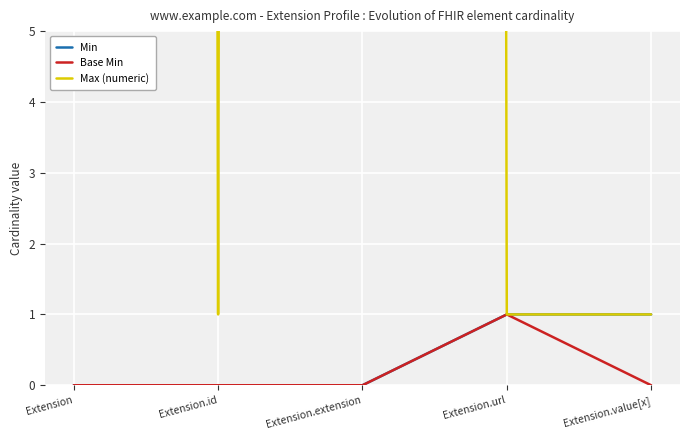

True or false: Max (numeric) has more than 1 points higher than both neighbors.

False